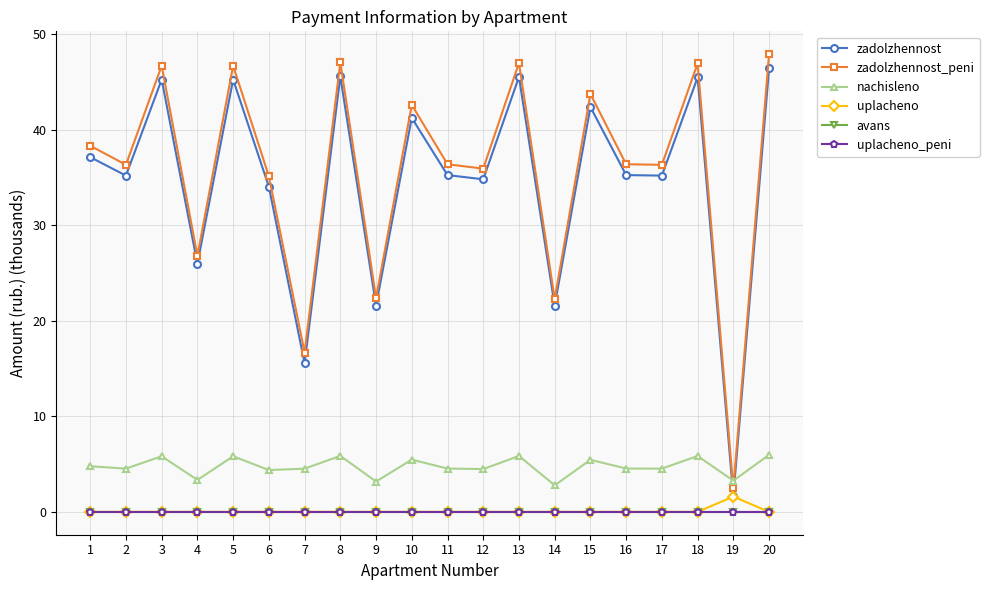

Reading left to right, what are all the values shown in this chart?

zadolzhennost: 37.1	35.2	45.3	26.0	45.3	34.0	15.5	45.6	21.6	41.2	35.3	34.8	45.5	21.6	42.4	35.3	35.2	45.5	1.6	46.4
zadolzhennost_peni: 38.3	36.3	46.7	26.8	46.7	35.1	16.7	47.1	22.4	42.6	36.4	35.9	47.0	22.3	43.7	36.4	36.3	46.9	2.4	47.9
nachisleno: 4.8	4.5	5.8	3.3	5.8	4.4	4.5	5.9	3.2	5.5	4.5	4.5	5.9	2.8	5.4	4.5	4.5	5.8	3.3	6.0
uplacheno: 0.0	0.0	0.0	0.0	0.0	0.0	0.0	0.0	0.0	0.0	0.0	0.0	0.0	0.0	0.0	0.0	0.0	0.0	1.6	0.0
avans: 0.0	0.0	0.0	0.0	0.0	0.0	0.0	0.0	0.0	0.0	0.0	0.0	0.0	0.0	0.0	0.0	0.0	0.0	0.0	0.0
uplacheno_peni: 0.0	0.0	0.0	0.0	0.0	0.0	0.0	0.0	0.0	0.0	0.0	0.0	0.0	0.0	0.0	0.0	0.0	0.0	0.0	0.0